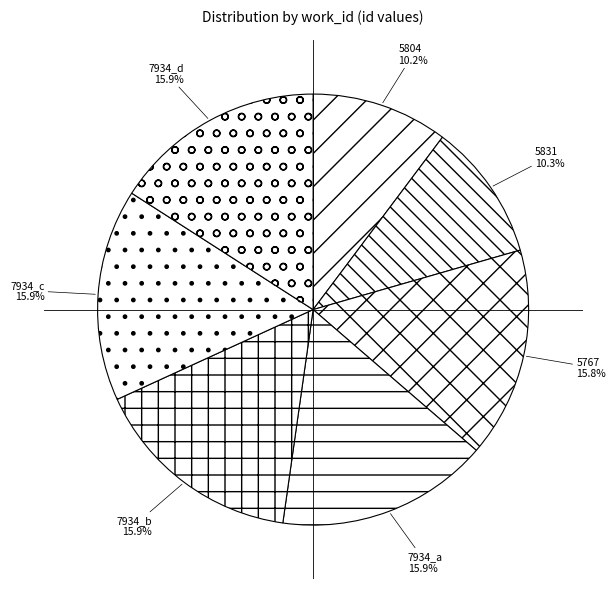

Approximately how many times larger is the value at 7934_b compared to 7934_d?

1.0